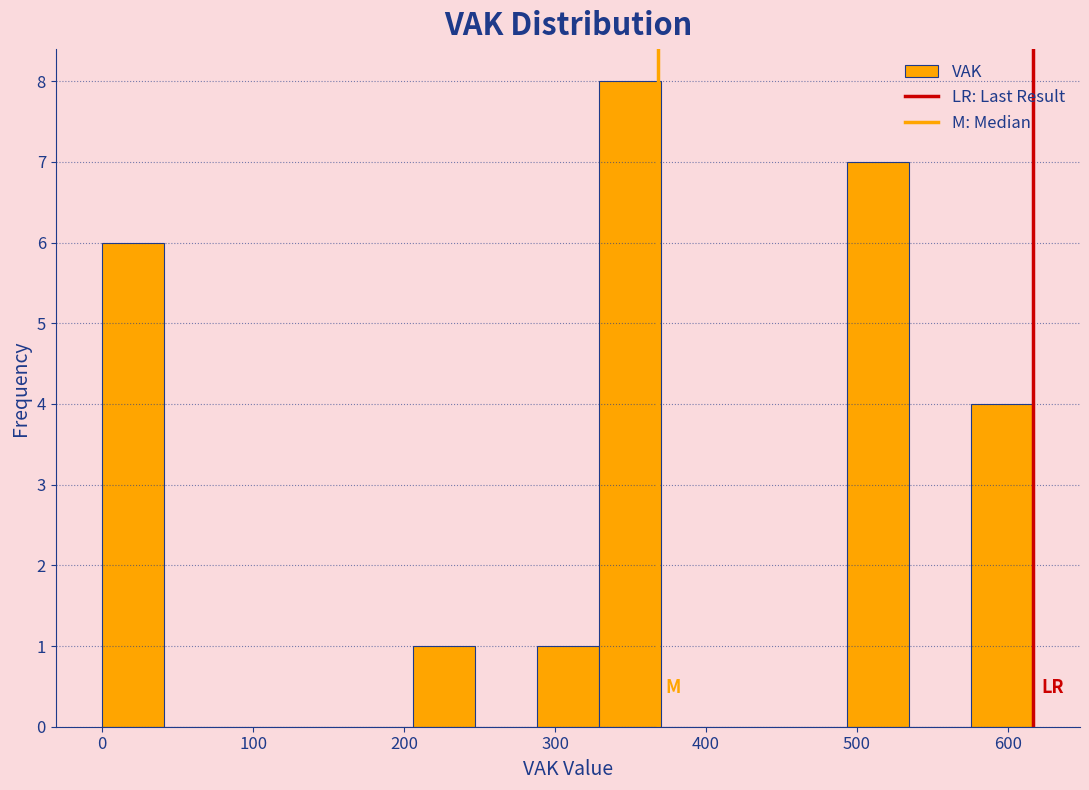

Reading left to right, transcribe this chart: for each bar, give the range it covers on the x-axis and its height. Neither the bar edges nor the heights are printed on the chart, so give them approximately, as read against the axes.

0 to 40: 6
40 to 80: 0
80 to 120: 0
120 to 160: 0
160 to 210: 0
210 to 250: 1
250 to 290: 0
290 to 330: 1
330 to 370: 8
370 to 410: 0
410 to 450: 0
450 to 490: 0
490 to 530: 7
530 to 580: 0
580 to 620: 4